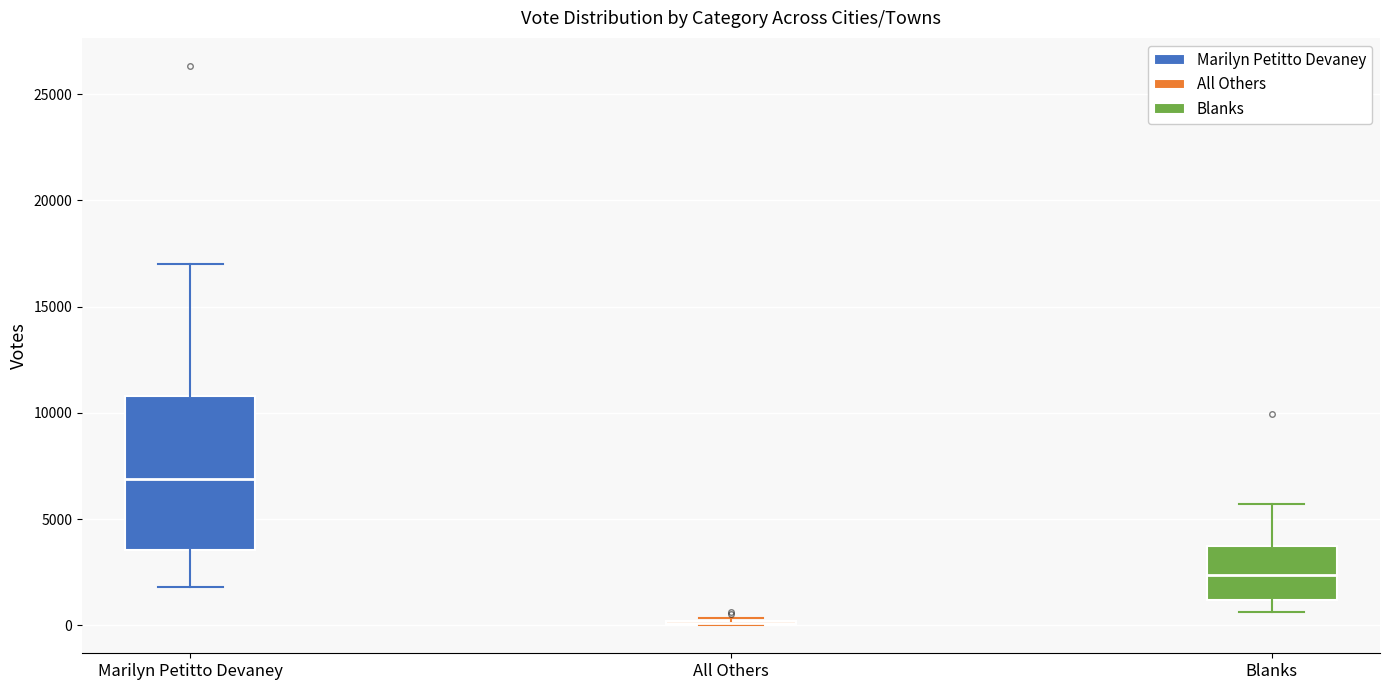

Where is the lower edge of the box for Marilyn Petitto Devaney on the y-axis? The values are not printed on the chart, so give them approximately, as read against the axis.

3500